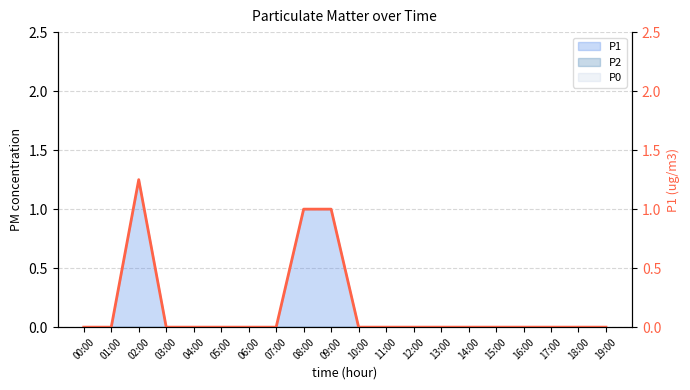

How many positive values are there?

3